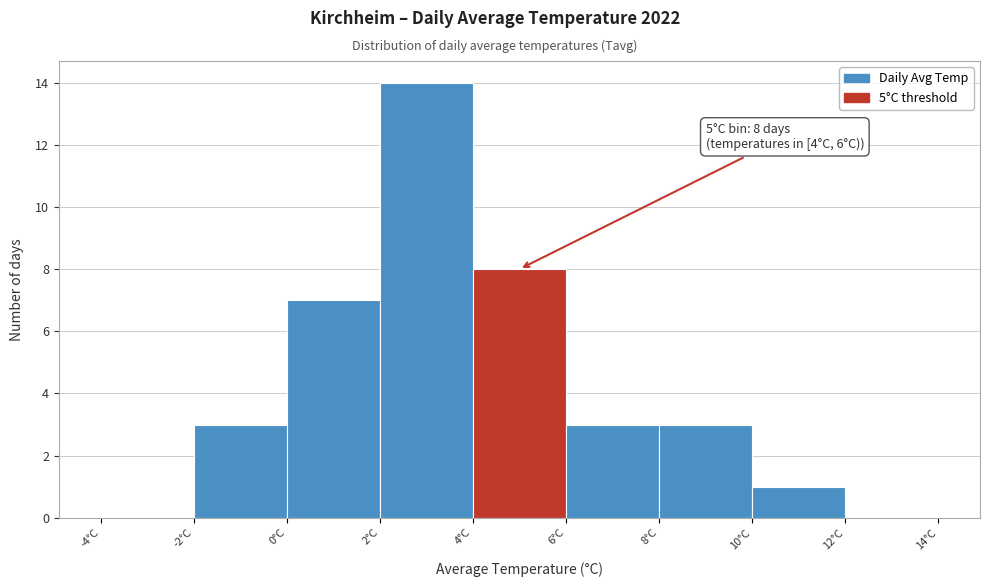

Which range on the x-axis has the tallest bar?

2 to 4